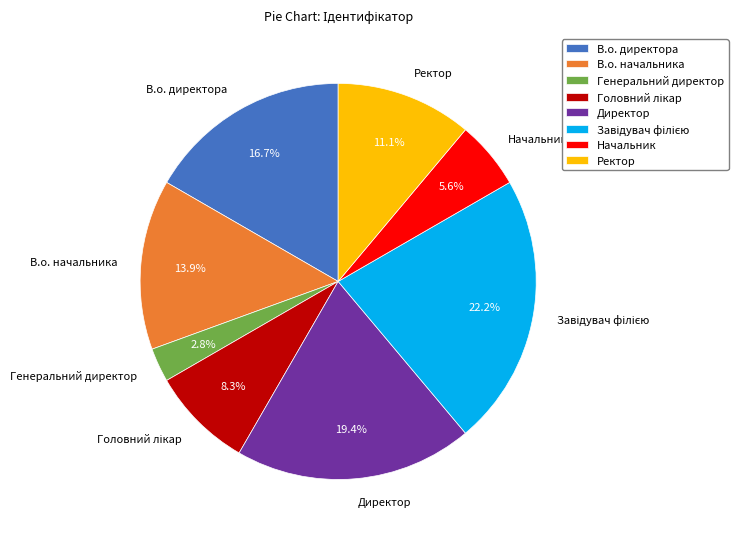

How much of the chart is everything except В.о. начальника?

86.1%